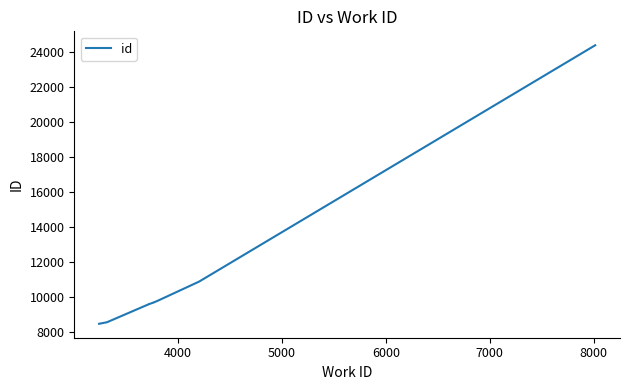

True or false: the data has more than 0 interior local peaks.

False